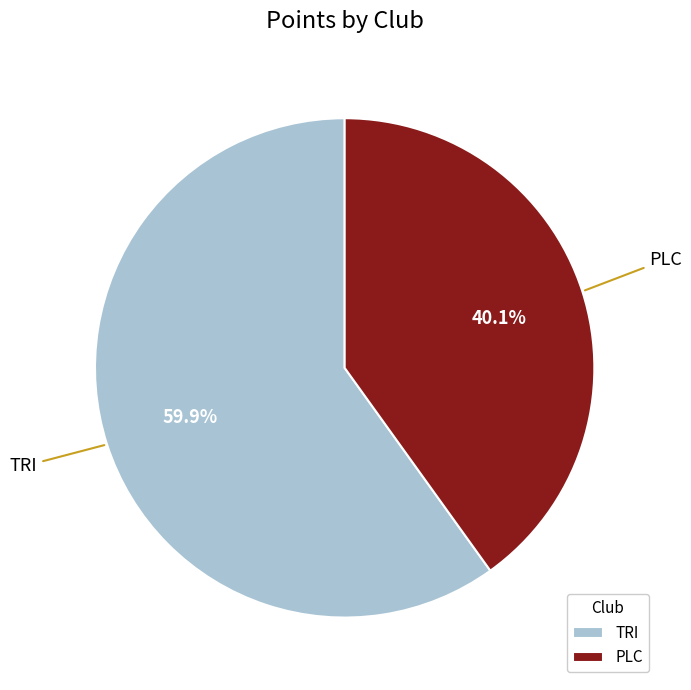

Rank the categories by value from lowest to highest.

PLC, TRI